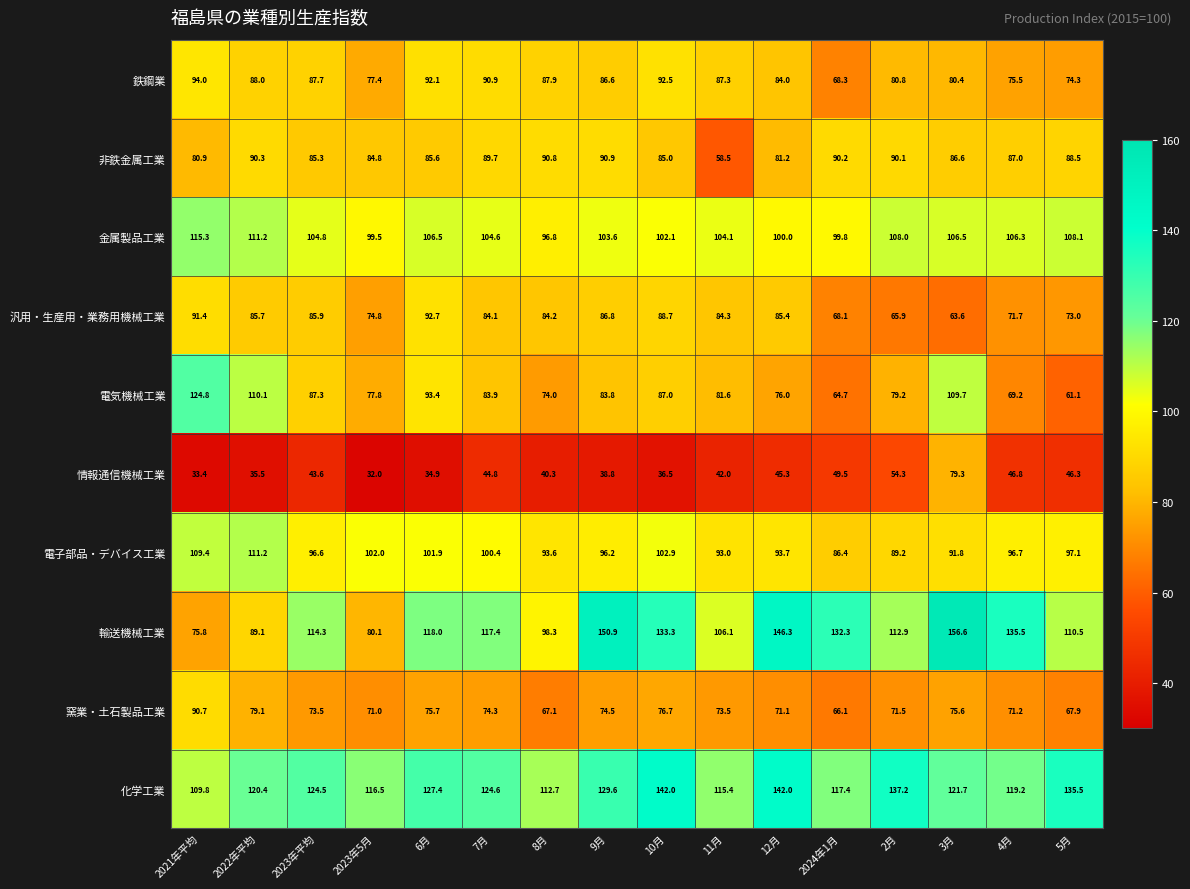

Between 2021年平均 and 4月, which series saw the biggest shift?

輸送機械工業